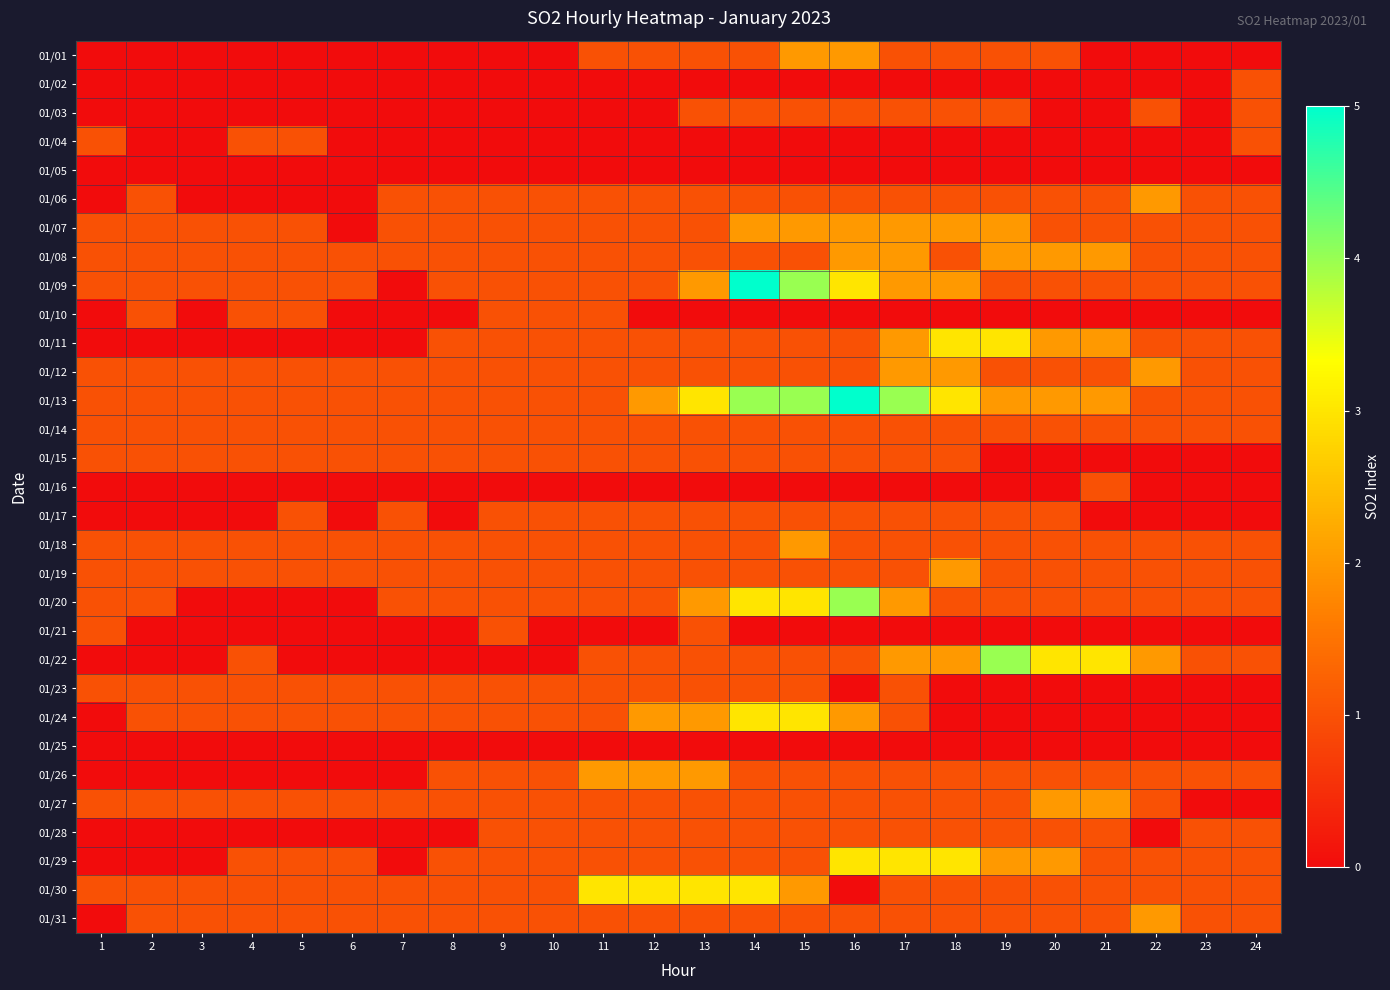

Reading left to right, transcribe all the data shown in this chart.

01/01: 1=0	2=0	3=0	4=0	5=0	6=0	7=0	8=0	9=0	10=0	11=1	12=1	13=1	14=1	15=2	16=2	17=1	18=1	19=1	20=1	21=0	22=0	23=0	24=0
01/02: 1=0	2=0	3=0	4=0	5=0	6=0	7=0	8=0	9=0	10=0	11=0	12=0	13=0	14=0	15=0	16=0	17=0	18=0	19=0	20=0	21=0	22=0	23=0	24=1
01/03: 1=0	2=0	3=0	4=0	5=0	6=0	7=0	8=0	9=0	10=0	11=0	12=0	13=1	14=1	15=1	16=1	17=1	18=1	19=1	20=0	21=0	22=1	23=0	24=1
01/04: 1=1	2=0	3=0	4=1	5=1	6=0	7=0	8=0	9=0	10=0	11=0	12=0	13=0	14=0	15=0	16=0	17=0	18=0	19=0	20=0	21=0	22=0	23=0	24=1
01/05: 1=0	2=0	3=0	4=0	5=0	6=0	7=0	8=0	9=0	10=0	11=0	12=0	13=0	14=0	15=0	16=0	17=0	18=0	19=0	20=0	21=0	22=0	23=0	24=0
01/06: 1=0	2=1	3=0	4=0	5=0	6=0	7=1	8=1	9=1	10=1	11=1	12=1	13=1	14=1	15=1	16=1	17=1	18=1	19=1	20=1	21=1	22=2	23=1	24=1
01/07: 1=1	2=1	3=1	4=1	5=1	6=0	7=1	8=1	9=1	10=1	11=1	12=1	13=1	14=2	15=2	16=2	17=2	18=2	19=2	20=1	21=1	22=1	23=1	24=1
01/08: 1=1	2=1	3=1	4=1	5=1	6=1	7=1	8=1	9=1	10=1	11=1	12=1	13=1	14=1	15=1	16=2	17=2	18=1	19=2	20=2	21=2	22=1	23=1	24=1
01/09: 1=1	2=1	3=1	4=1	5=1	6=1	7=0	8=1	9=1	10=1	11=1	12=1	13=2	14=5	15=4	16=3	17=2	18=2	19=1	20=1	21=1	22=1	23=1	24=1
01/10: 1=0	2=1	3=0	4=1	5=1	6=0	7=0	8=0	9=1	10=1	11=1	12=0	13=0	14=0	15=0	16=0	17=0	18=0	19=0	20=0	21=0	22=0	23=0	24=0
01/11: 1=0	2=0	3=0	4=0	5=0	6=0	7=0	8=1	9=1	10=1	11=1	12=1	13=1	14=1	15=1	16=1	17=2	18=3	19=3	20=2	21=2	22=1	23=1	24=1
01/12: 1=1	2=1	3=1	4=1	5=1	6=1	7=1	8=1	9=1	10=1	11=1	12=1	13=1	14=1	15=1	16=1	17=2	18=2	19=1	20=1	21=1	22=2	23=1	24=1
01/13: 1=1	2=1	3=1	4=1	5=1	6=1	7=1	8=1	9=1	10=1	11=1	12=2	13=3	14=4	15=4	16=5	17=4	18=3	19=2	20=2	21=2	22=1	23=1	24=1
01/14: 1=1	2=1	3=1	4=1	5=1	6=1	7=1	8=1	9=1	10=1	11=1	12=1	13=1	14=1	15=1	16=1	17=1	18=1	19=1	20=1	21=1	22=1	23=1	24=1
01/15: 1=1	2=1	3=1	4=1	5=1	6=1	7=1	8=1	9=1	10=1	11=1	12=1	13=1	14=1	15=1	16=1	17=1	18=1	19=0	20=0	21=0	22=0	23=0	24=0
01/16: 1=0	2=0	3=0	4=0	5=0	6=0	7=0	8=0	9=0	10=0	11=0	12=0	13=0	14=0	15=0	16=0	17=0	18=0	19=0	20=0	21=1	22=0	23=0	24=0
01/17: 1=0	2=0	3=0	4=0	5=1	6=0	7=1	8=0	9=1	10=1	11=1	12=1	13=1	14=1	15=1	16=1	17=1	18=1	19=1	20=1	21=0	22=0	23=0	24=0
01/18: 1=1	2=1	3=1	4=1	5=1	6=1	7=1	8=1	9=1	10=1	11=1	12=1	13=1	14=1	15=2	16=1	17=1	18=1	19=1	20=1	21=1	22=1	23=1	24=1
01/19: 1=1	2=1	3=1	4=1	5=1	6=1	7=1	8=1	9=1	10=1	11=1	12=1	13=1	14=1	15=1	16=1	17=1	18=2	19=1	20=1	21=1	22=1	23=1	24=1
01/20: 1=1	2=1	3=0	4=0	5=0	6=0	7=1	8=1	9=1	10=1	11=1	12=1	13=2	14=3	15=3	16=4	17=2	18=1	19=1	20=1	21=1	22=1	23=1	24=1
01/21: 1=1	2=0	3=0	4=0	5=0	6=0	7=0	8=0	9=1	10=0	11=0	12=0	13=1	14=0	15=0	16=0	17=0	18=0	19=0	20=0	21=0	22=0	23=0	24=0
01/22: 1=0	2=0	3=0	4=1	5=0	6=0	7=0	8=0	9=0	10=0	11=1	12=1	13=1	14=1	15=1	16=1	17=2	18=2	19=4	20=3	21=3	22=2	23=1	24=1
01/23: 1=1	2=1	3=1	4=1	5=1	6=1	7=1	8=1	9=1	10=1	11=1	12=1	13=1	14=1	15=1	16=0	17=1	18=0	19=0	20=0	21=0	22=0	23=0	24=0
01/24: 1=0	2=1	3=1	4=1	5=1	6=1	7=1	8=1	9=1	10=1	11=1	12=2	13=2	14=3	15=3	16=2	17=1	18=0	19=0	20=0	21=0	22=0	23=0	24=0
01/25: 1=0	2=0	3=0	4=0	5=0	6=0	7=0	8=0	9=0	10=0	11=0	12=0	13=0	14=0	15=0	16=0	17=0	18=0	19=0	20=0	21=0	22=0	23=0	24=0
01/26: 1=0	2=0	3=0	4=0	5=0	6=0	7=0	8=1	9=1	10=1	11=2	12=2	13=2	14=1	15=1	16=1	17=1	18=1	19=1	20=1	21=1	22=1	23=1	24=1
01/27: 1=1	2=1	3=1	4=1	5=1	6=1	7=1	8=1	9=1	10=1	11=1	12=1	13=1	14=1	15=1	16=1	17=1	18=1	19=1	20=2	21=2	22=1	23=0	24=0
01/28: 1=0	2=0	3=0	4=0	5=0	6=0	7=0	8=0	9=1	10=1	11=1	12=1	13=1	14=1	15=1	16=1	17=1	18=1	19=1	20=1	21=1	22=0	23=1	24=1
01/29: 1=0	2=0	3=0	4=1	5=1	6=1	7=0	8=1	9=1	10=1	11=1	12=1	13=1	14=1	15=1	16=3	17=3	18=3	19=2	20=2	21=1	22=1	23=1	24=1
01/30: 1=1	2=1	3=1	4=1	5=1	6=1	7=1	8=1	9=1	10=1	11=3	12=3	13=3	14=3	15=2	16=0	17=1	18=1	19=1	20=1	21=1	22=1	23=1	24=1
01/31: 1=0	2=1	3=1	4=1	5=1	6=1	7=1	8=1	9=1	10=1	11=1	12=1	13=1	14=1	15=1	16=1	17=1	18=1	19=1	20=1	21=1	22=2	23=1	24=1